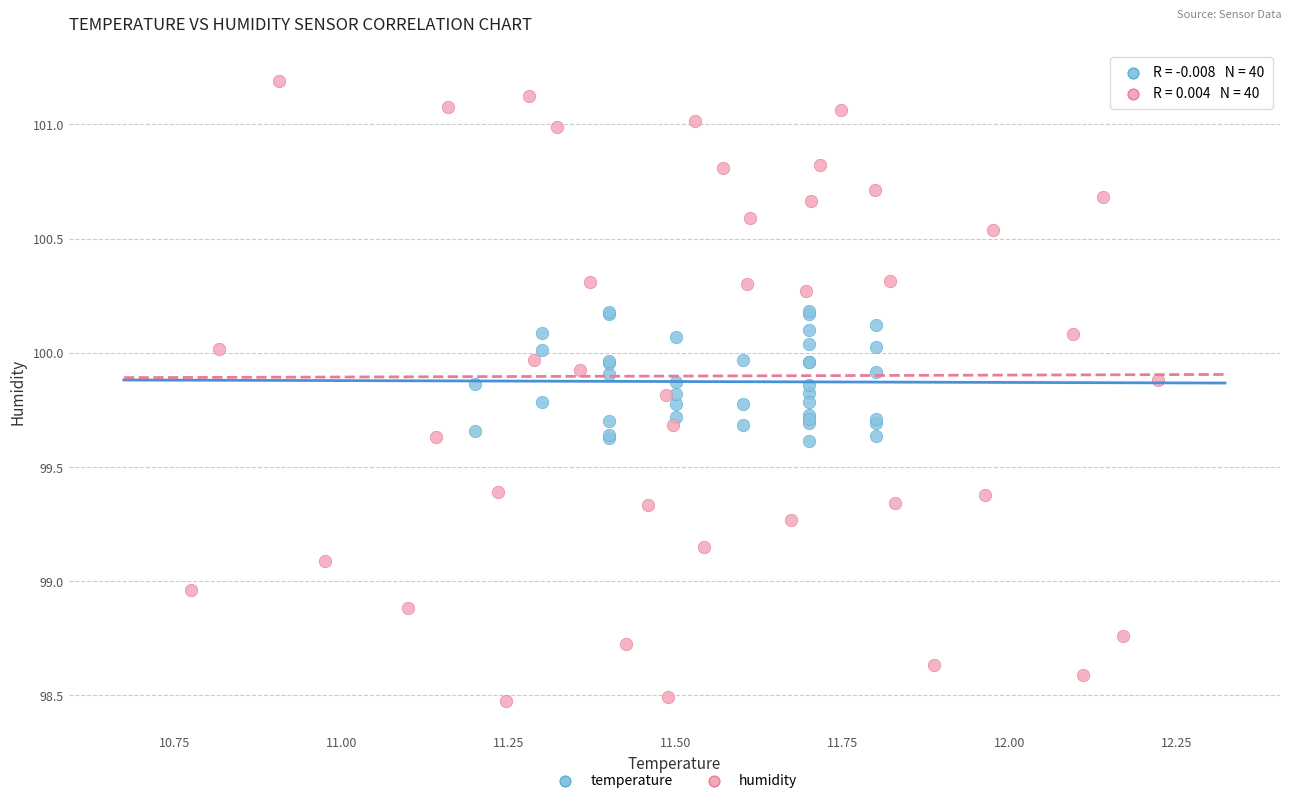

Which series reaches the minimum Y coordinate?

humidity